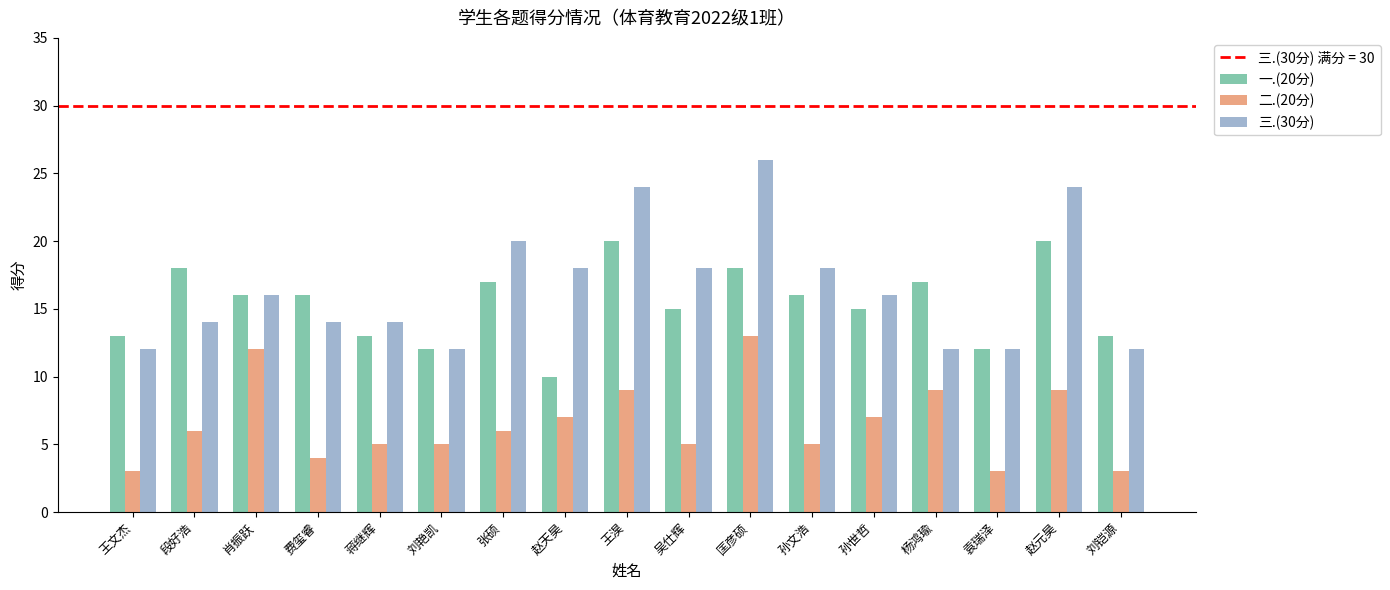

What is the difference between the maximum and minimum values in the 一.(20分) series?

10